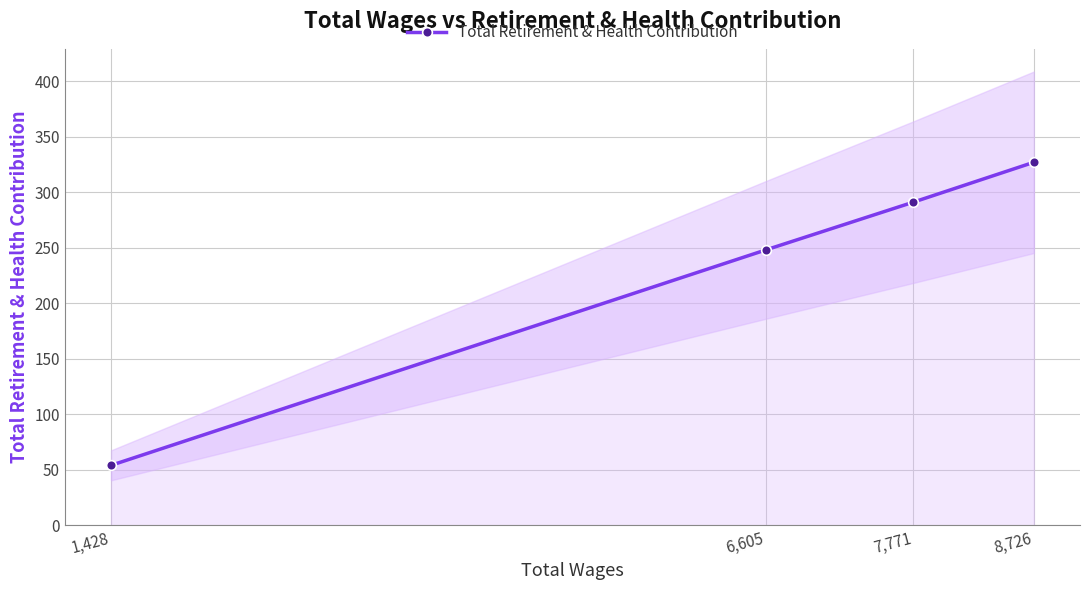

The value at 7,771 is 455. True or false?

False